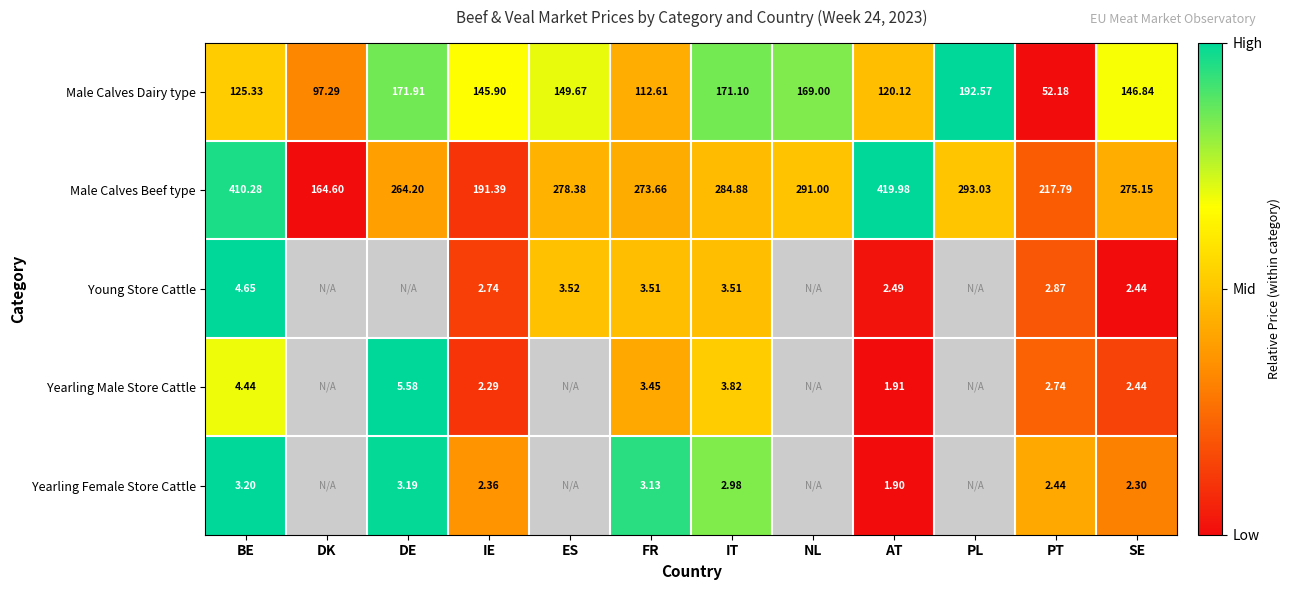

Which has a higher value, SE or NL?

NL